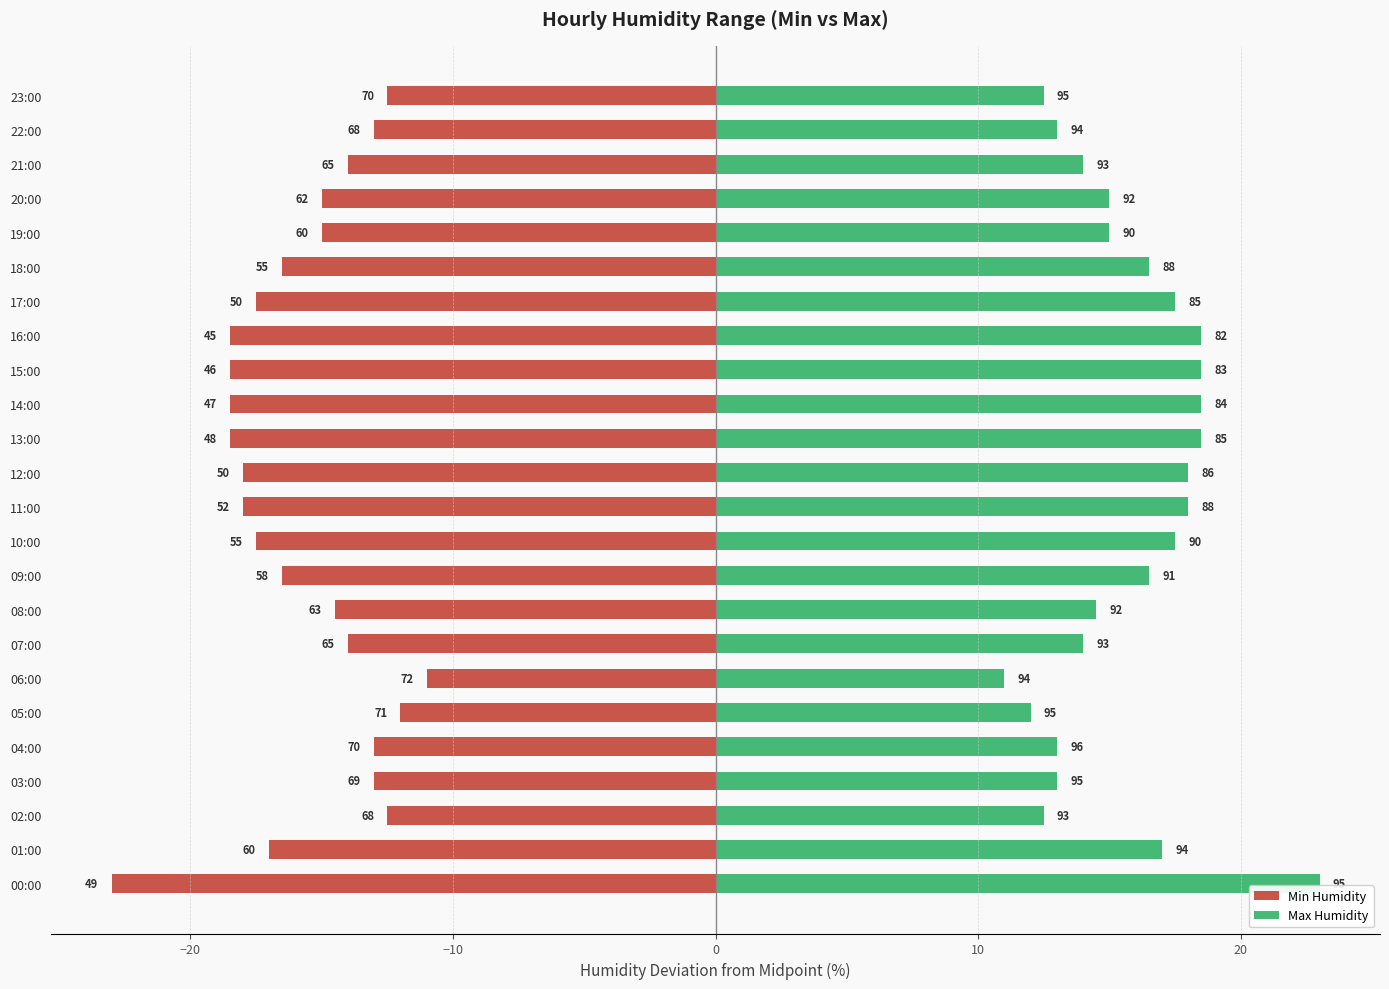

The Min Humidity series shows -28.2 at 17:00. True or false?

False